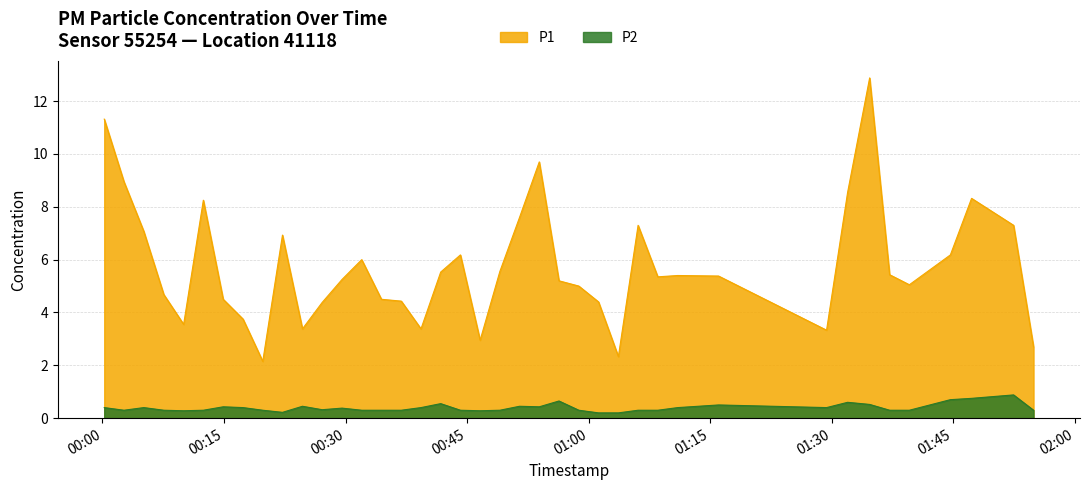

True or false: P2 has more than 2 points higher than both neighbors.

True